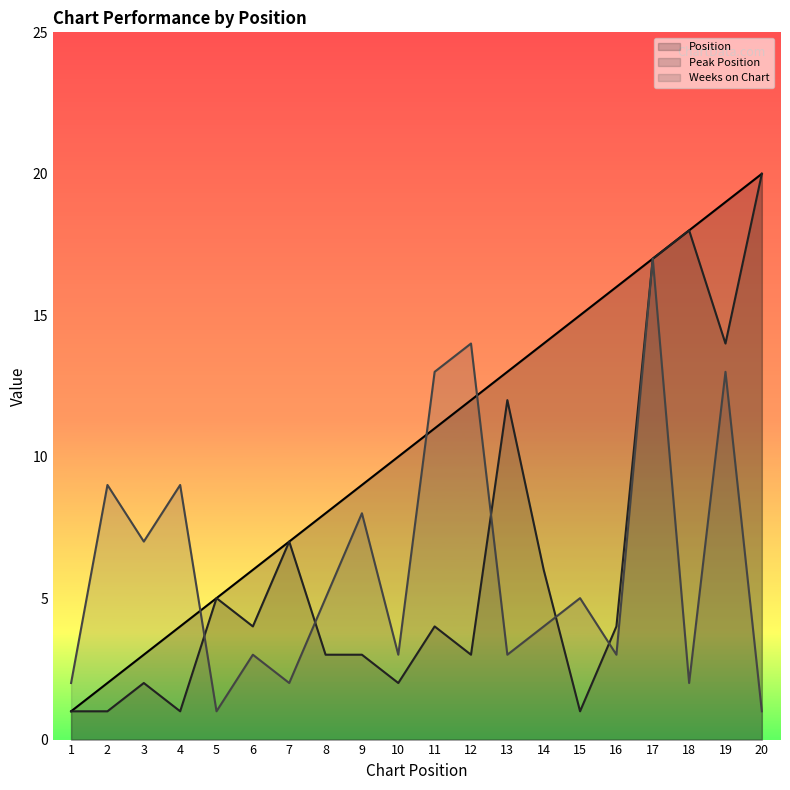

Is the value of Position at 7 greater than the value of Weeks on Chart at 4?

No